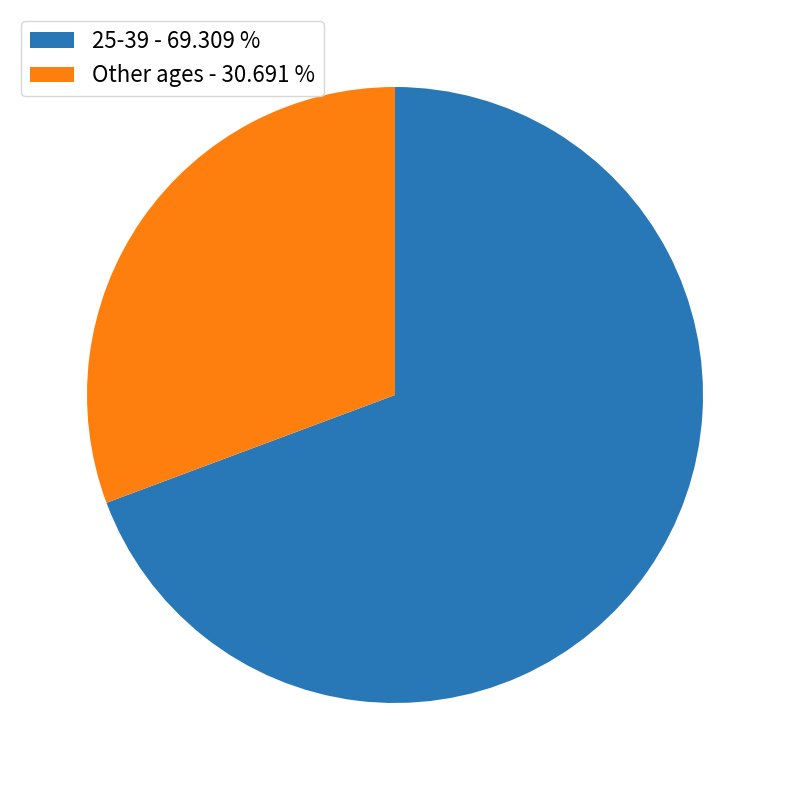

How many slices are in this pie chart?

2